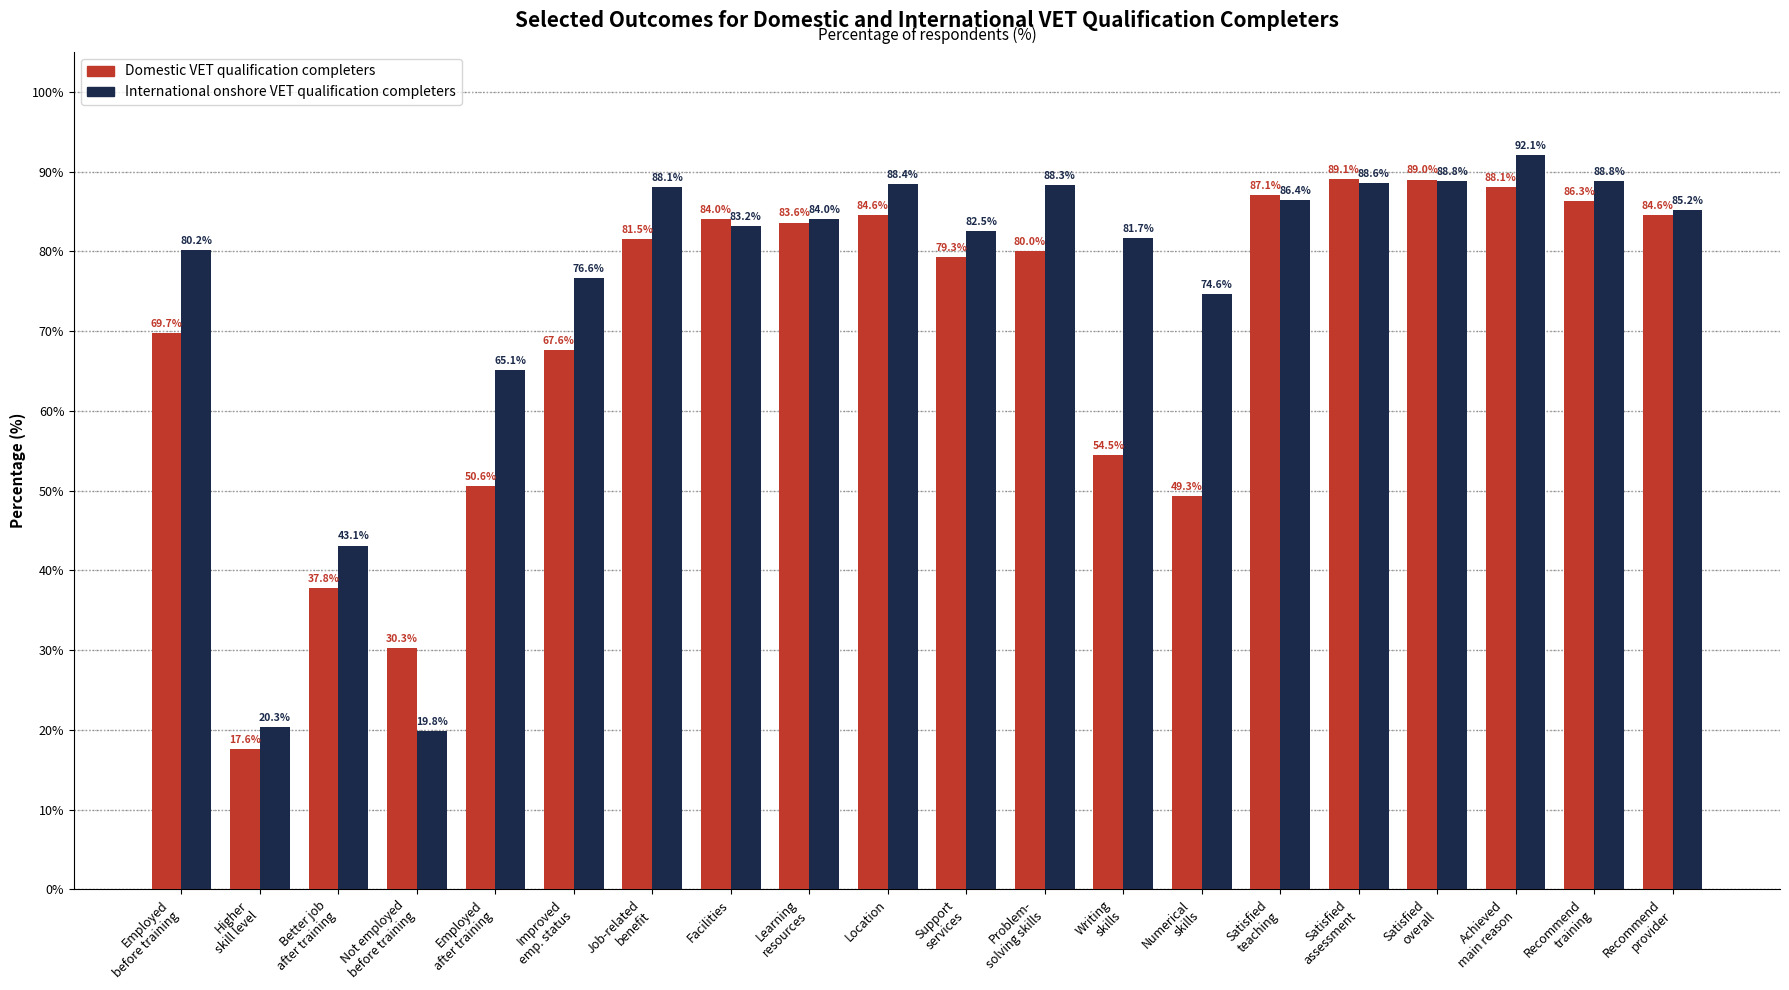

Count the number of categories in the chart.

20